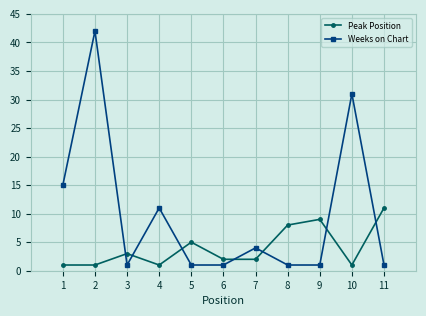

Reading left to right, list all the values displayed in this chart.

Peak Position: 1	1	3	1	5	2	2	8	9	1	11
Weeks on Chart: 15	42	1	11	1	1	4	1	1	31	1